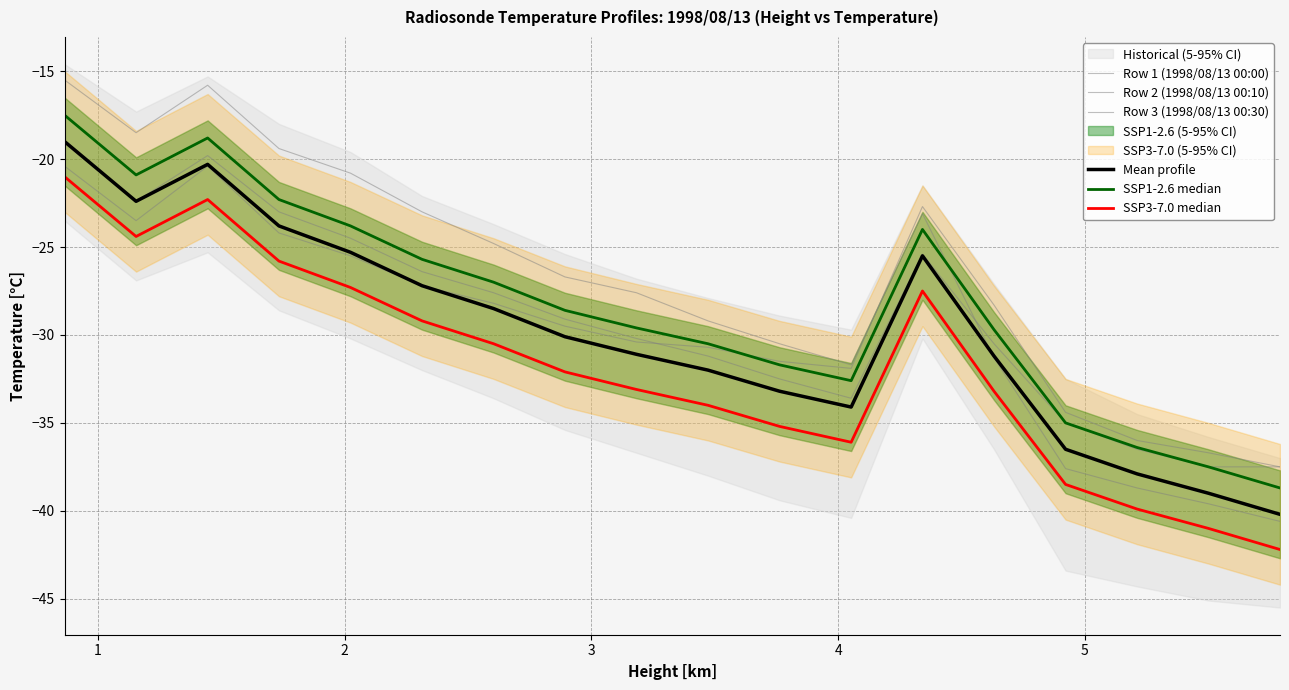

How many lines are shown in the chart?

6